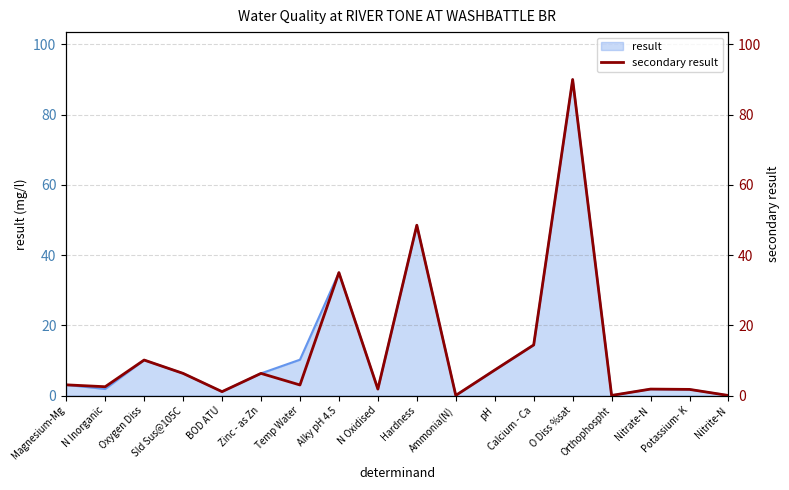

What is the difference between the maximum and minimum values?

90.0